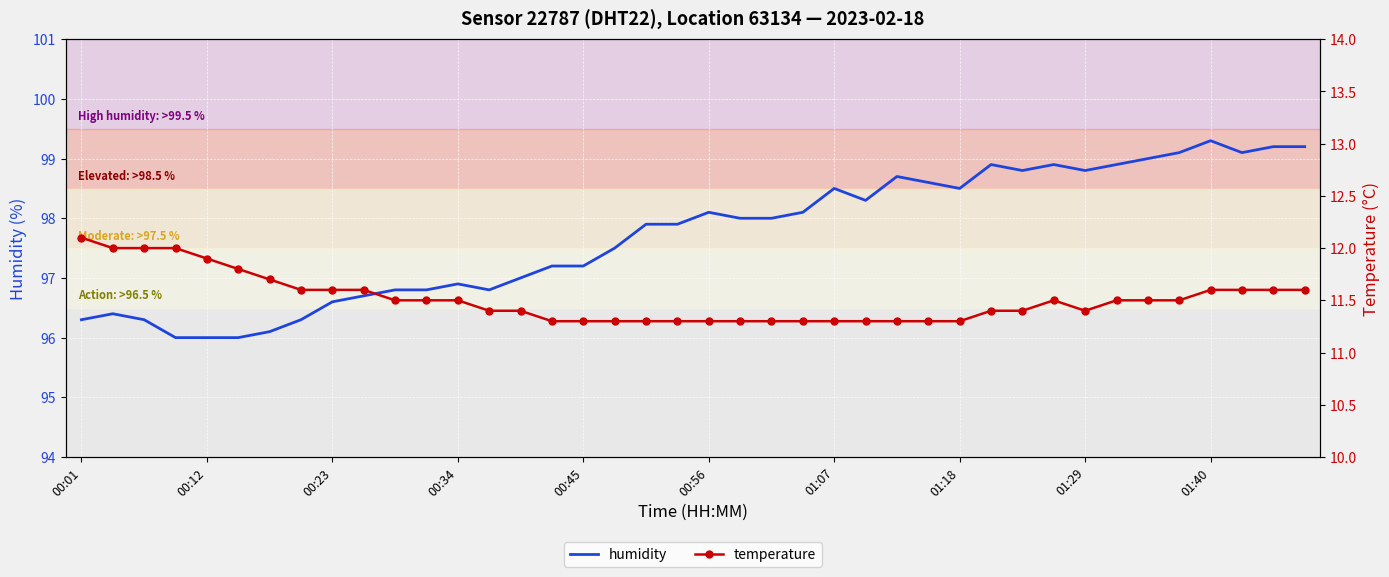

True or false: humidity and temperature intersect in this chart.

False